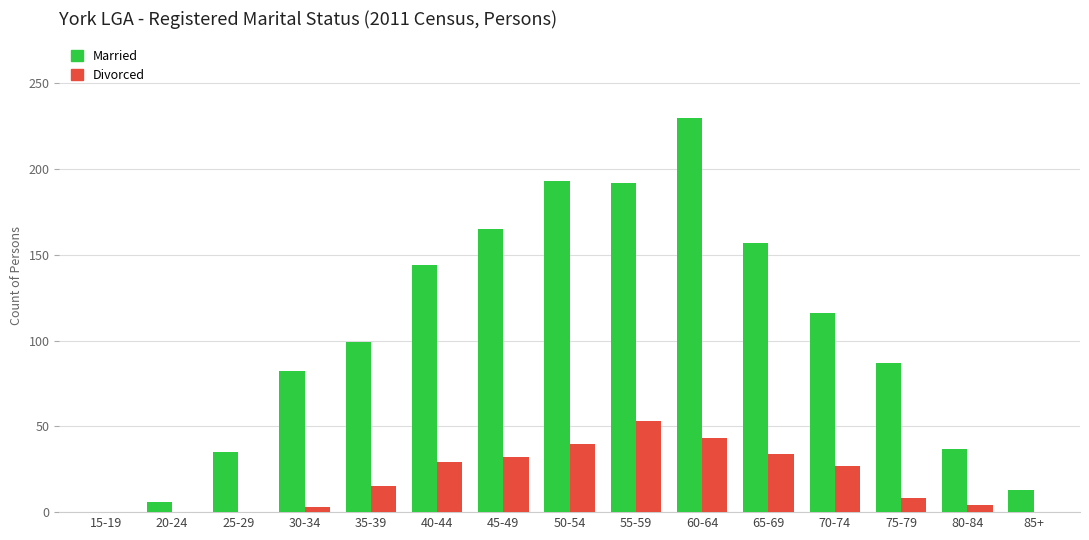

Count the number of data series in this chart.

2